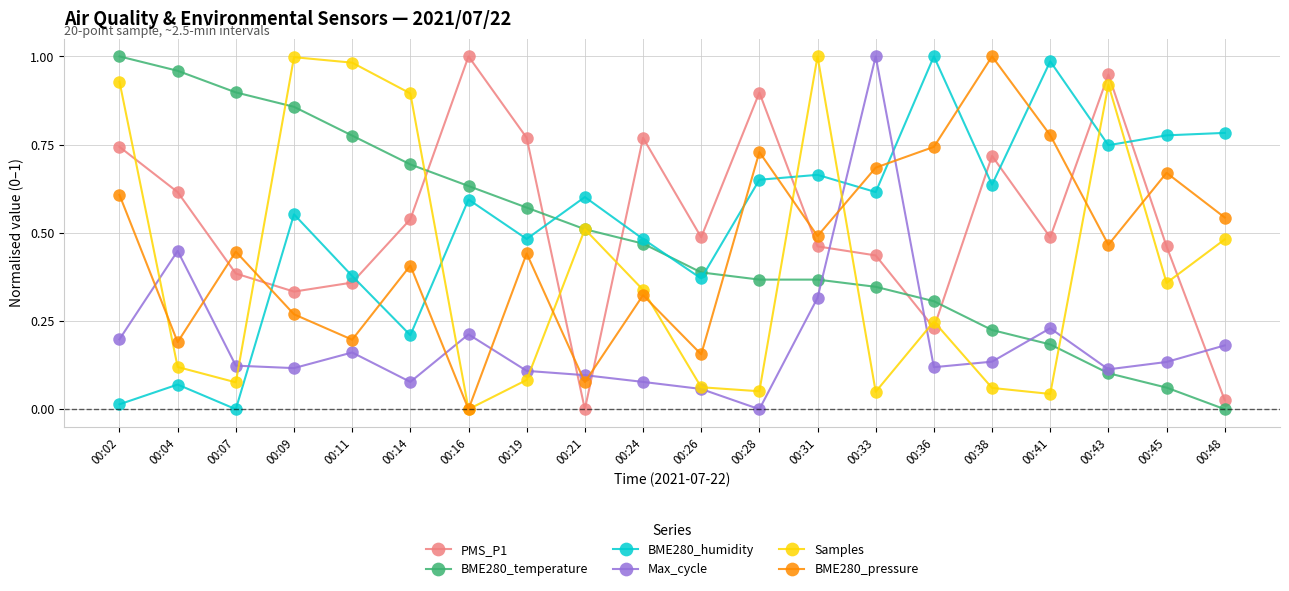

At how many categories does at least one series exceed 0?

20